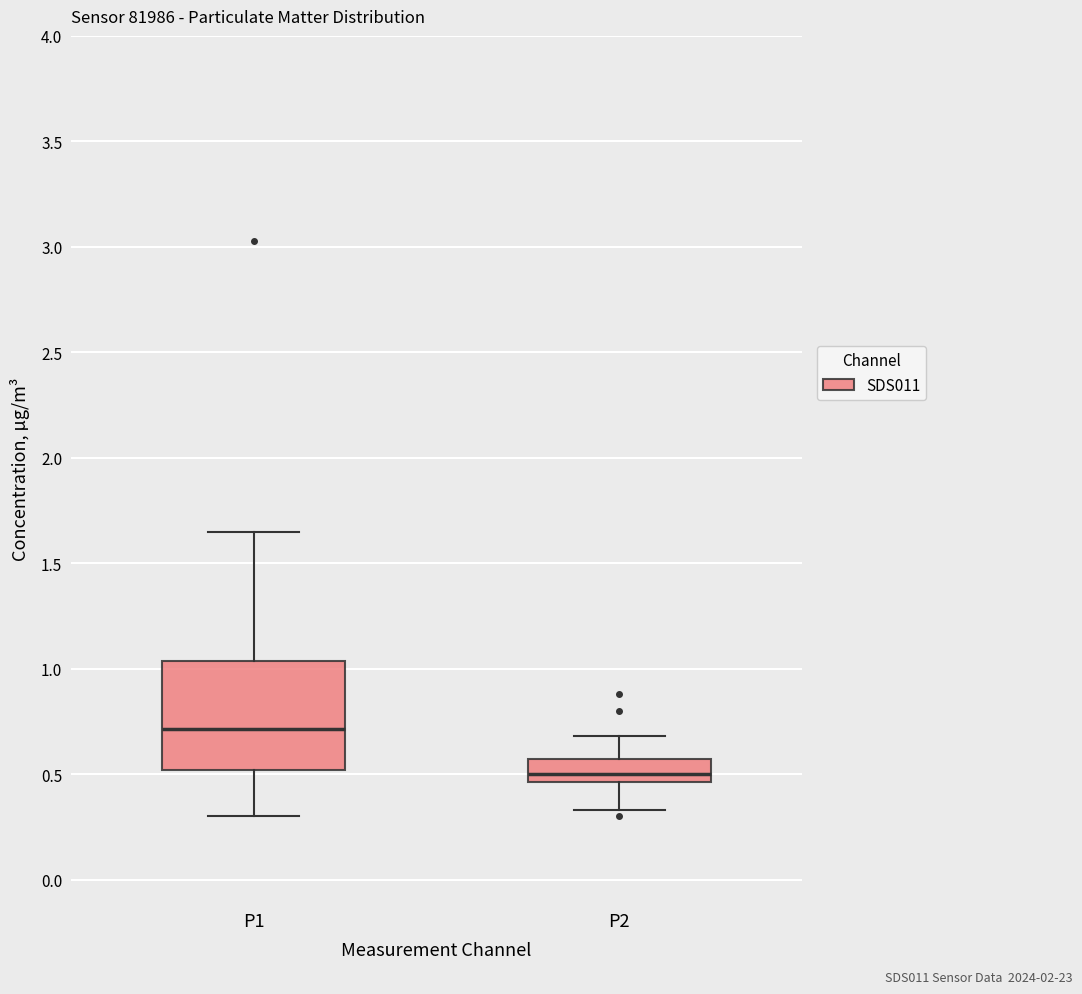

Reading left to right, transcribe this box plot: for each box, give where its median line is, the range the box spans, and where its two whiskers end, as read against the y-axis. The values are not printed on the chart, so give them approximately, as read against the axis.

P1: median 0.70, box 0.50 to 1.05, whiskers 0.30 to 1.65
P2: median 0.50, box 0.45 to 0.55, whiskers 0.35 to 0.70